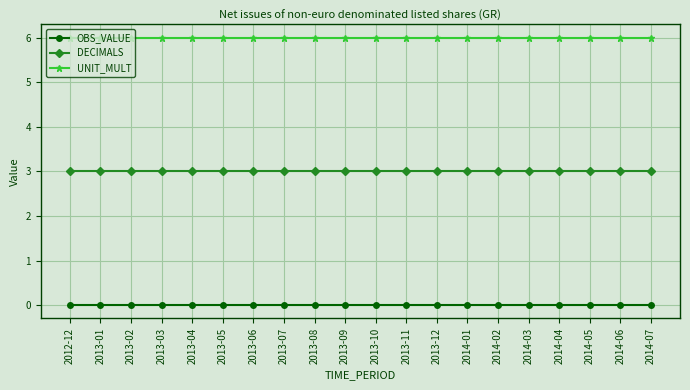

True or false: UNIT_MULT has a value of 6 at 2014-03.

True